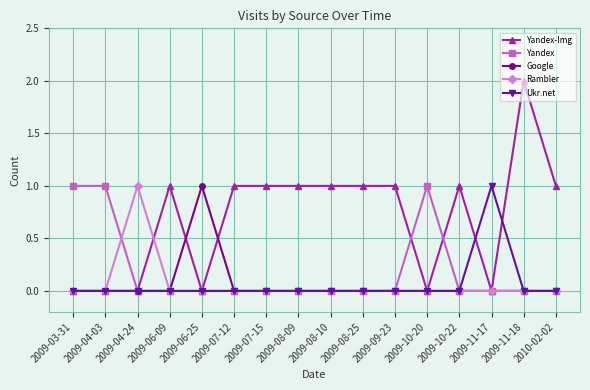

Is it true that Yandex-Img equals 1 at 2009-09-23?

True